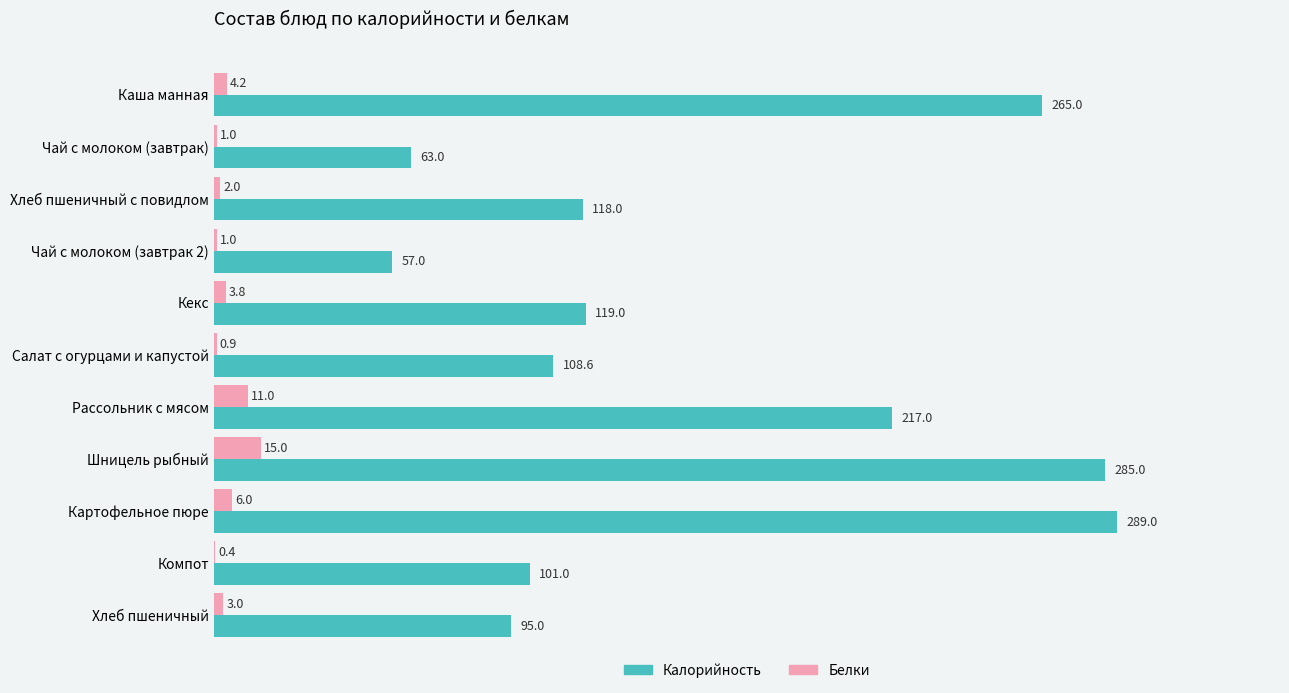

Which label corresponds to the largest value in the chart?

Картофельное пюре